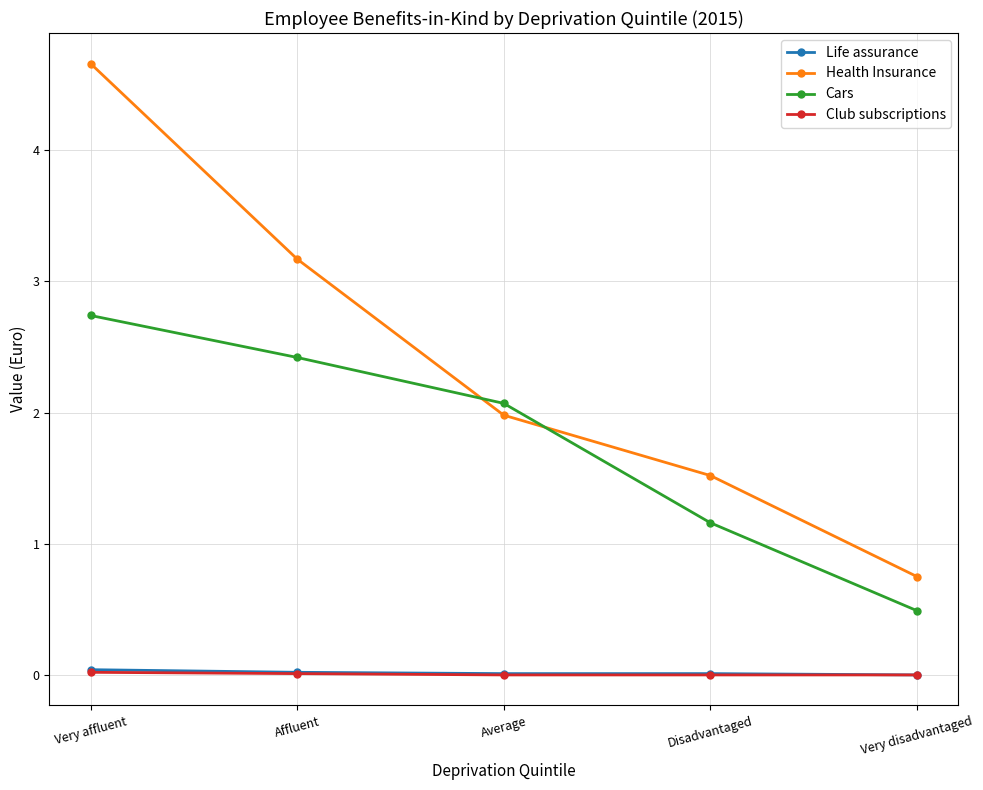

Is it true that Health Insurance equals 4.7 at Very affluent?

True